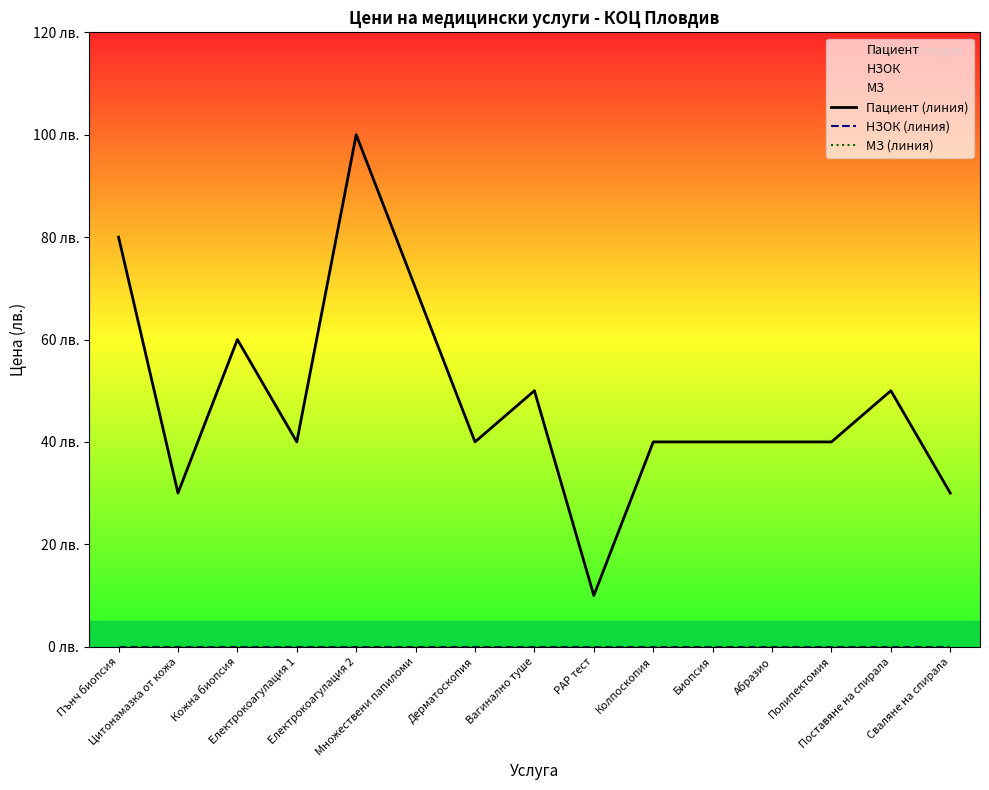

Reading left to right, transcribe all the data shown in this chart.

Пациент (линия): Пънч биопсия=80	Цитонамазка от кожа=30	Кожна биопсия=60	Електрокоагулация 1=40	Електрокоагулация 2=100	Множествени папиломи=70	Дерматоскопия=40	Вагинално туше=50	РАР тест=10	Колпоскопия=40	Биопсия=40	Абразио=40	Полипектомия=40	Поставяне на спирала=50	Сваляне на спирала=30
НЗОК (линия): Пънч биопсия=0	Цитонамазка от кожа=0	Кожна биопсия=0	Електрокоагулация 1=0	Електрокоагулация 2=0	Множествени папиломи=0	Дерматоскопия=0	Вагинално туше=0	РАР тест=0	Колпоскопия=0	Биопсия=0	Абразио=0	Полипектомия=0	Поставяне на спирала=0	Сваляне на спирала=0
МЗ (линия): Пънч биопсия=0	Цитонамазка от кожа=0	Кожна биопсия=0	Електрокоагулация 1=0	Електрокоагулация 2=0	Множествени папиломи=0	Дерматоскопия=0	Вагинално туше=0	РАР тест=0	Колпоскопия=0	Биопсия=0	Абразио=0	Полипектомия=0	Поставяне на спирала=0	Сваляне на спирала=0